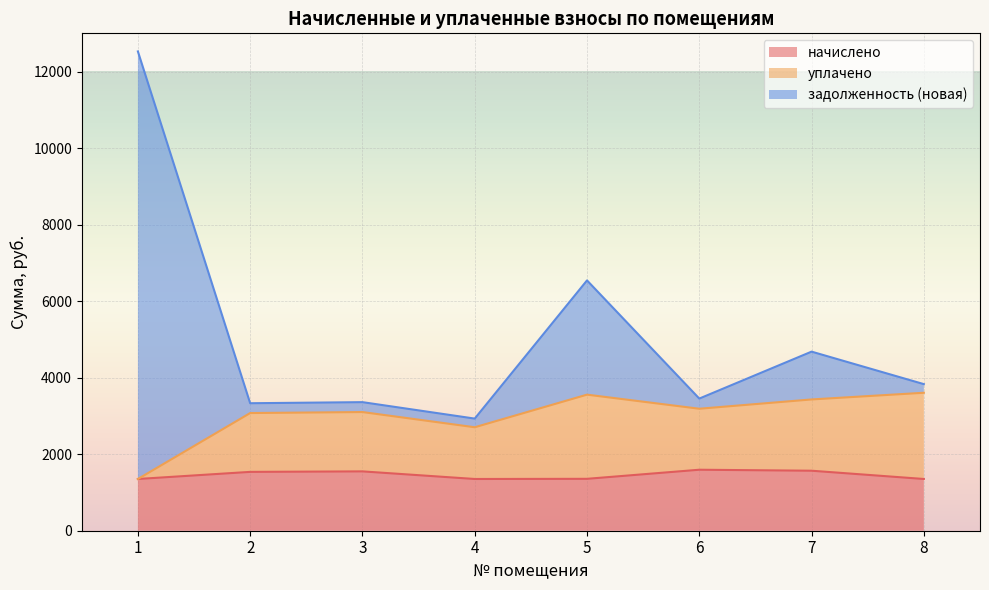

Reading right to left, transcribe all the data shown in this chart.

начислено: 1352.2	1568.2	1594.1	1356.5	1352.2	1550.9	1537.9	1352.2
уплачено: 3605.8	3431.2	3188.2	3556.5	2704.3	3101.8	3075.8	1352.2
задолженность (новая): 3831.1	4680.6	3453.8	6542.2	2930.4	3360.2	3332.2	12527.3